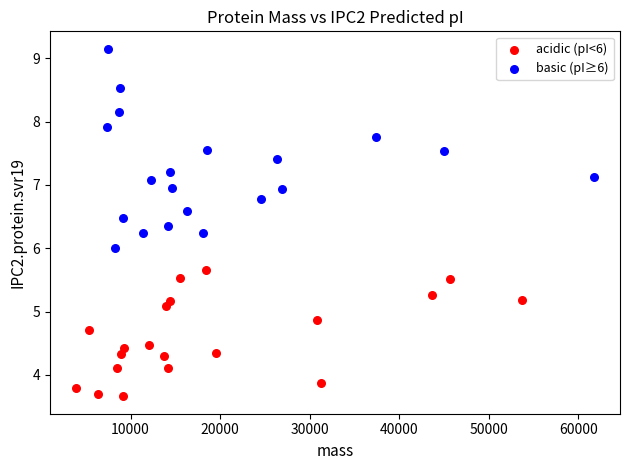

Which series reaches the minimum Y coordinate?

acidic (pI<6)